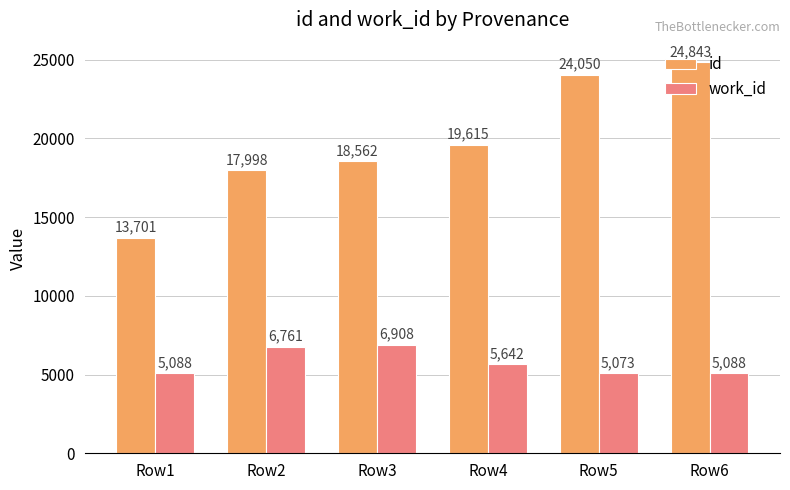

What are all the series names shown in the legend?

id, work_id